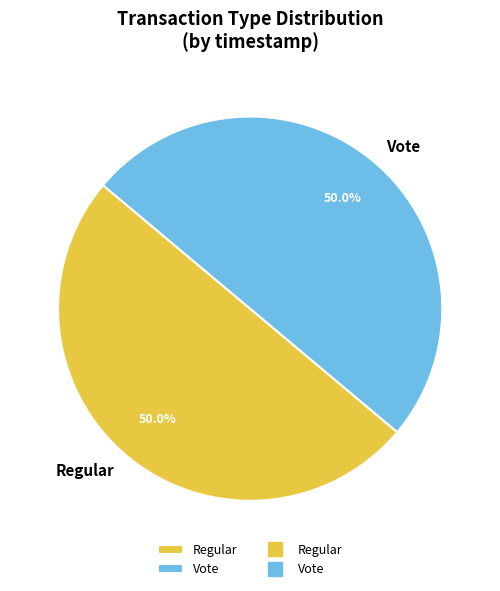

How many slices are in this pie chart?

2